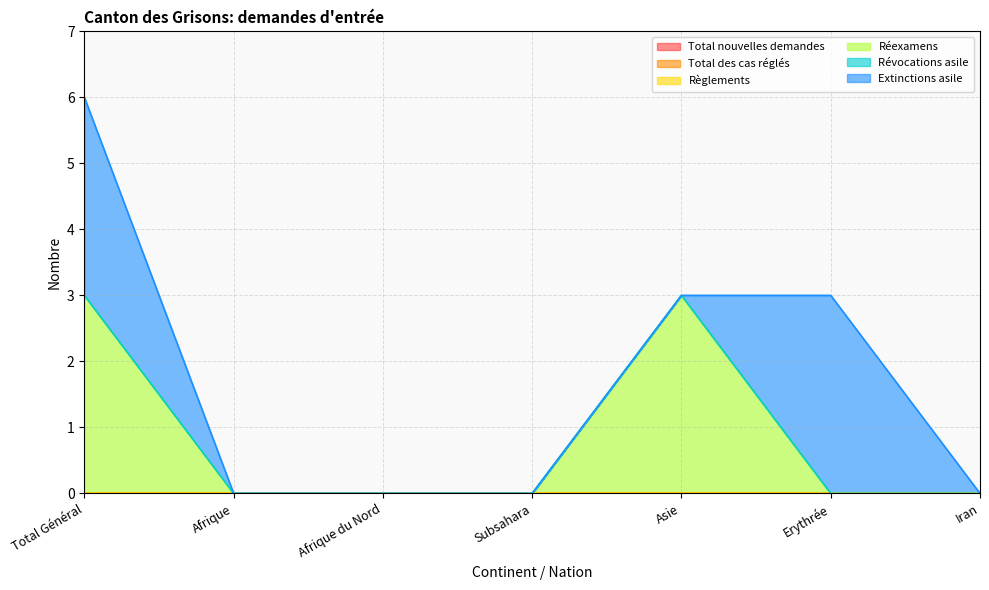

What is the difference between the Réexamens values at Total Général and Iran?

3